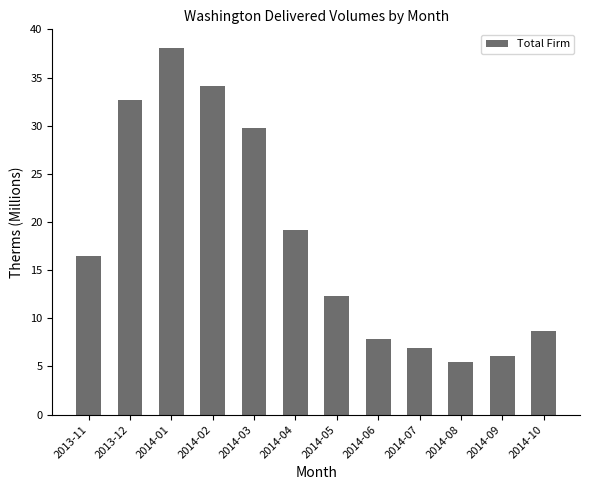

Reading left to right, extract all data points from this chart.

2013-11=16.5	2013-12=32.6	2014-01=38.1	2014-02=34.1	2014-03=29.7	2014-04=19.2	2014-05=12.3	2014-06=7.9	2014-07=6.9	2014-08=5.5	2014-09=6.1	2014-10=8.7